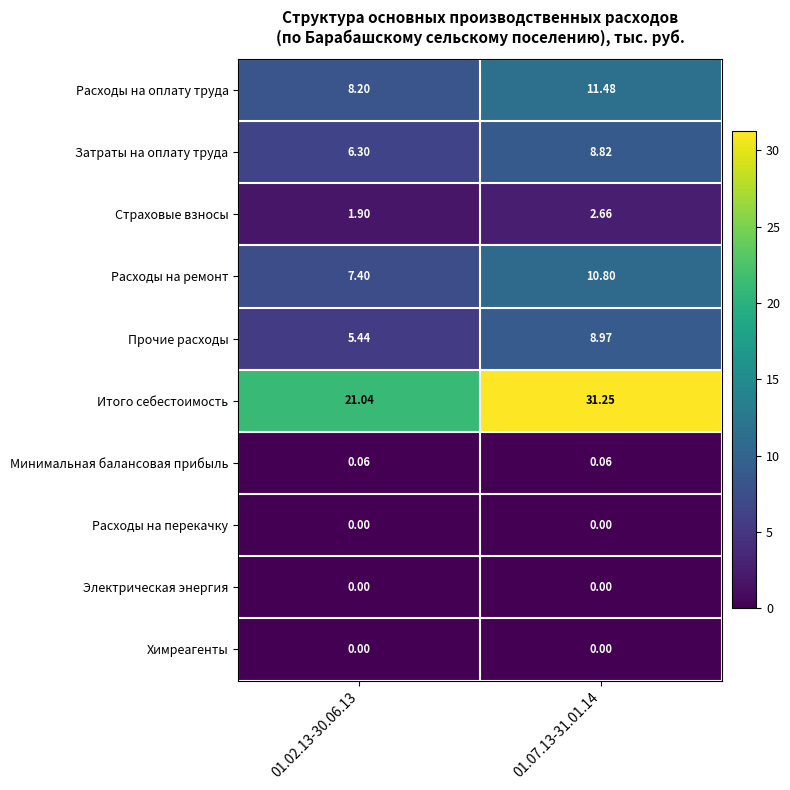

Which series has the largest total across all categories?

Итого себестоимость